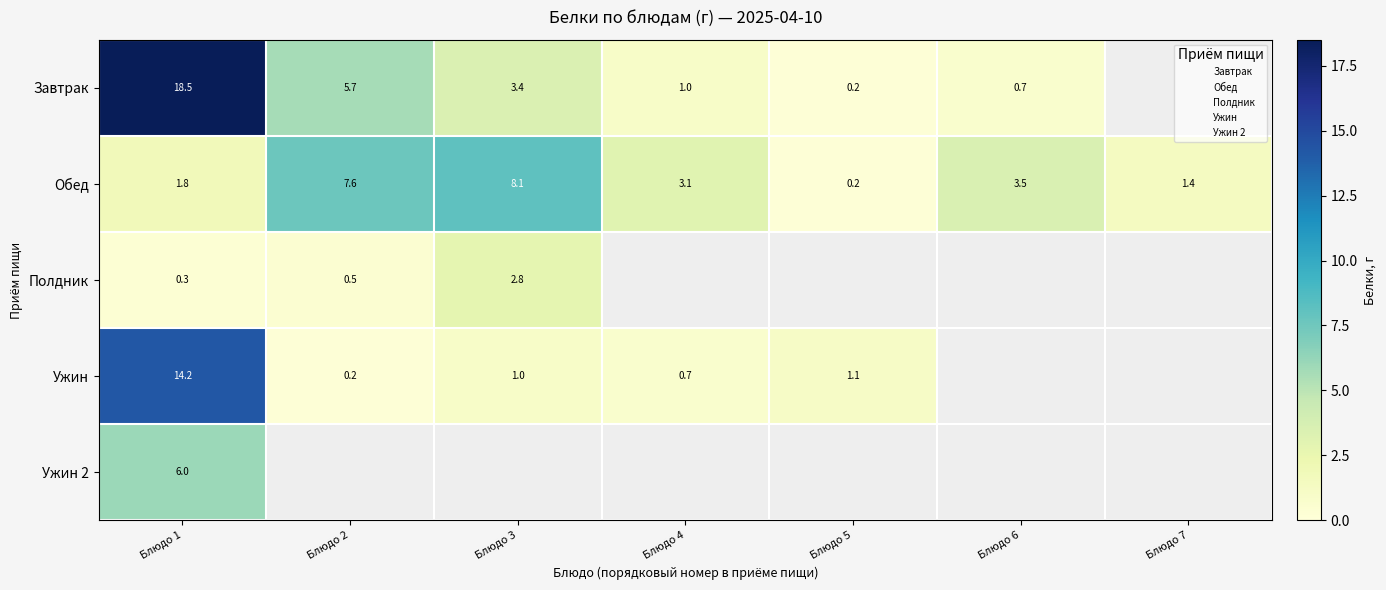

How many values in the Завтрак series are below 3?

3